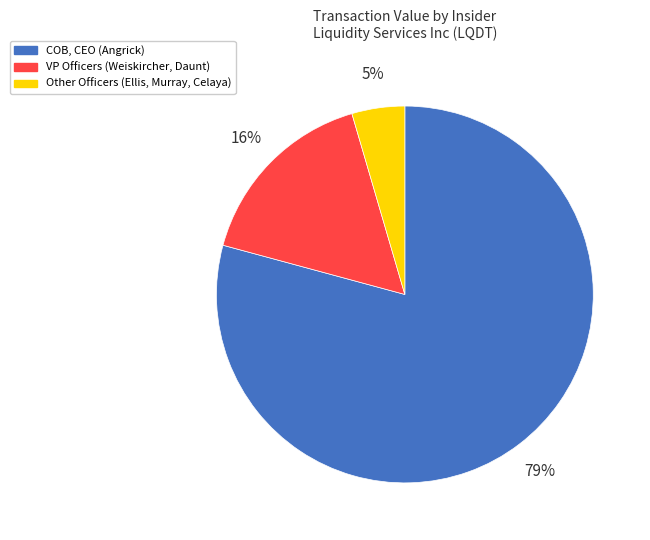

Combined, do Other Officers (Ellis, Murray, Celaya) and VP Officers (Weiskircher, Daunt) account for over 50%?

No